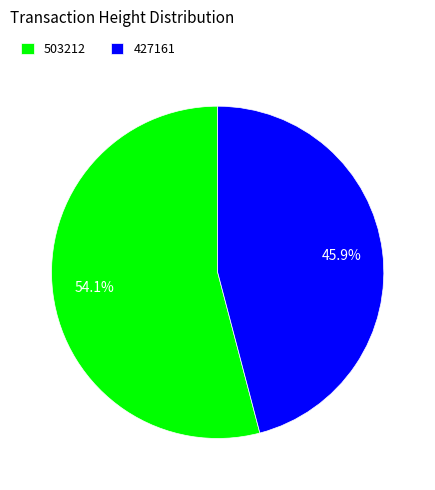

Between 503212 and 427161, which is larger?

503212